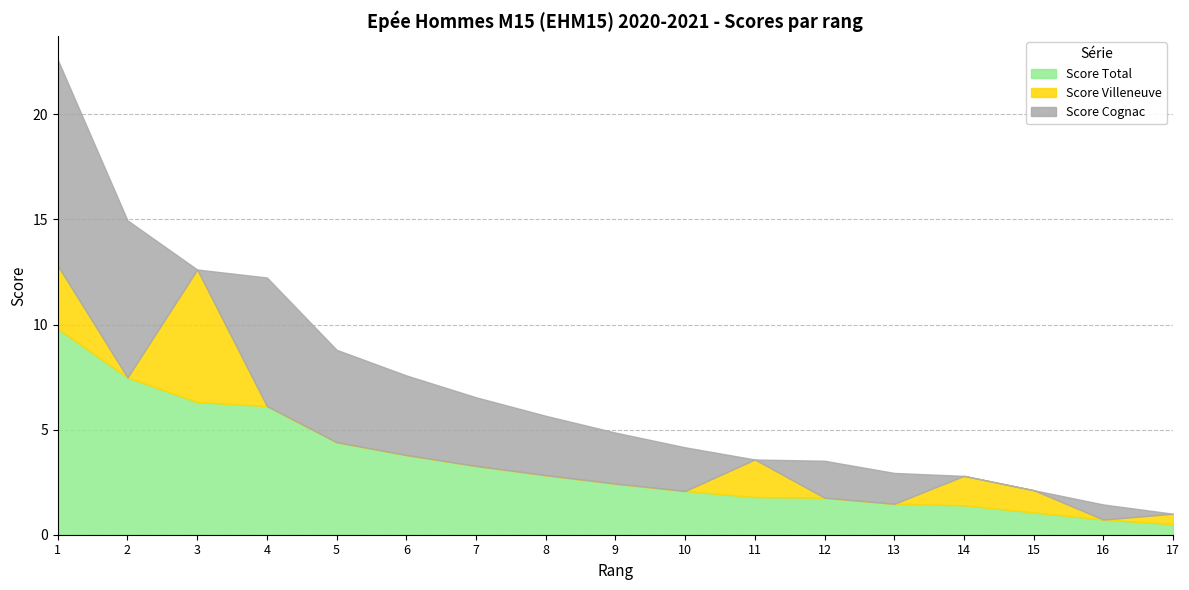

What is the difference between the maximum and minimum values in the Score Villeneuve series?

6.3